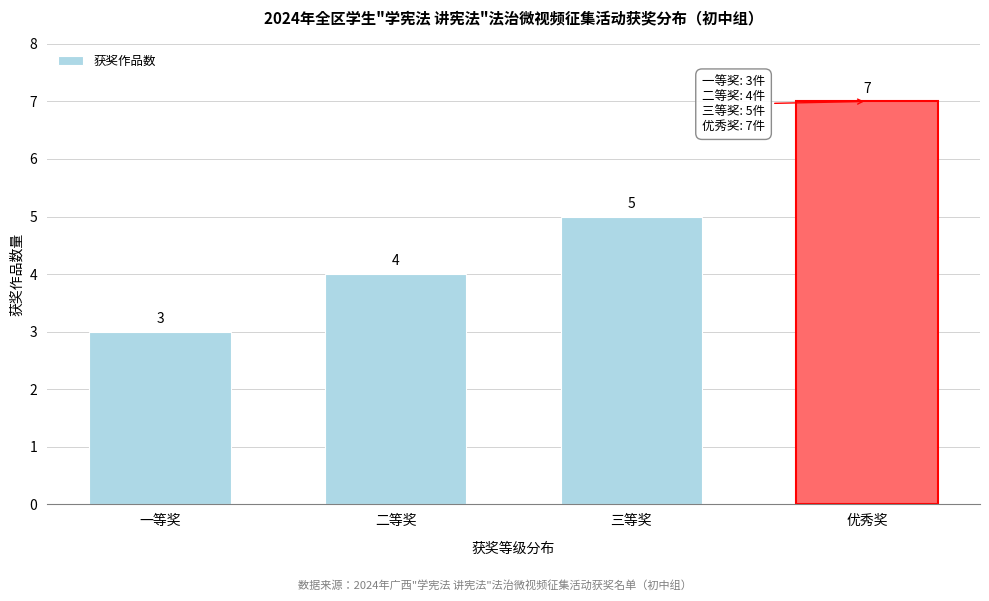

Reading left to right, extract all data points from this chart.

3	4	5	7